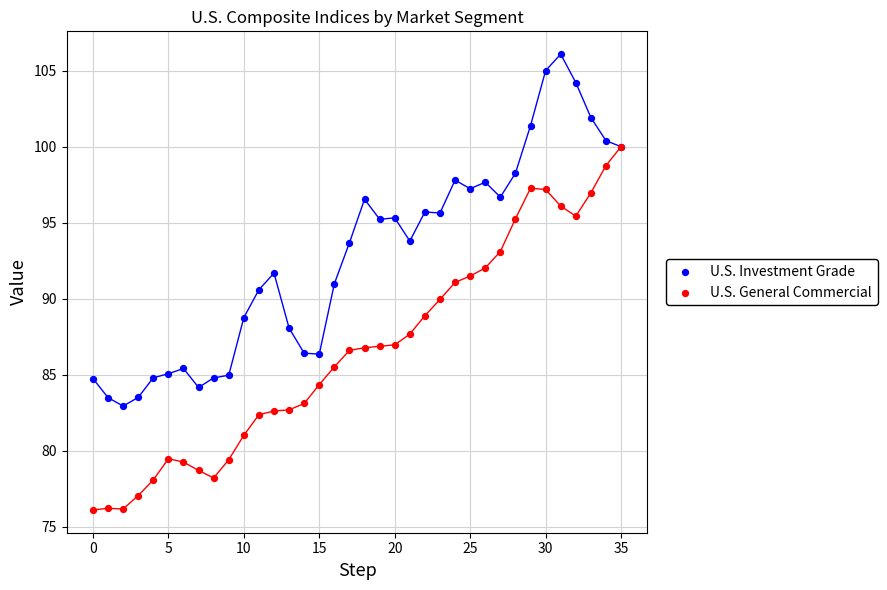

Which series has the widest spread of Y values?

U.S. General Commercial